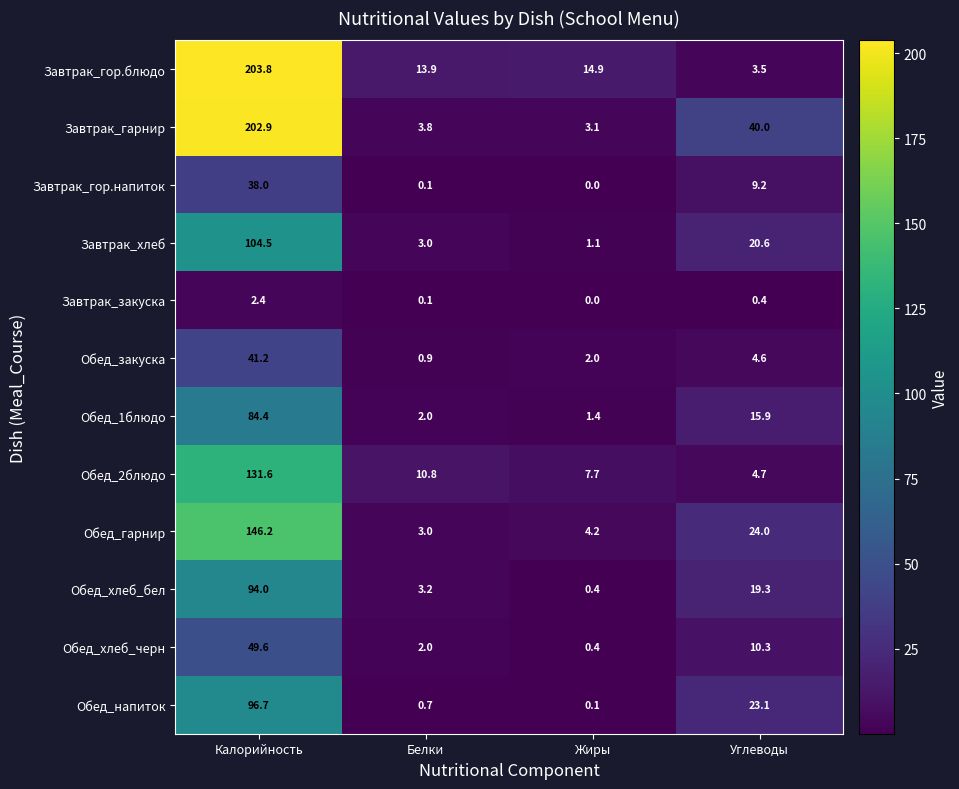

What is the sum of the Завтрак_гор.напиток values at Углеводы and Калорийность?

47.2